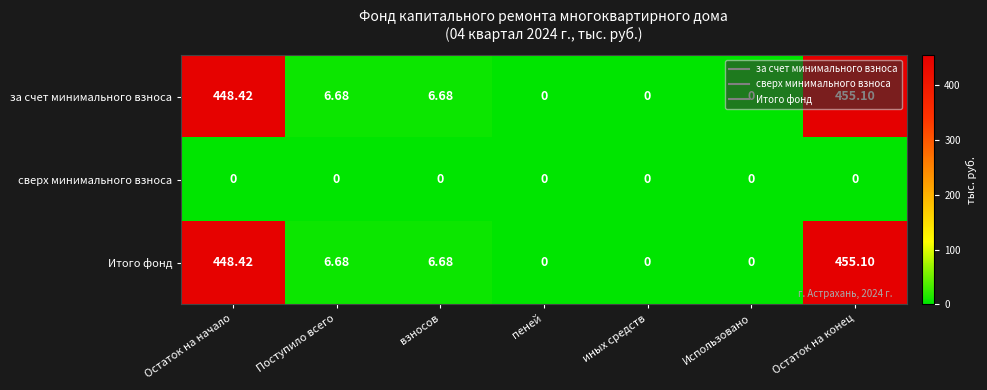

Where does the Итого фонд series first go above 6?

Остаток на начало